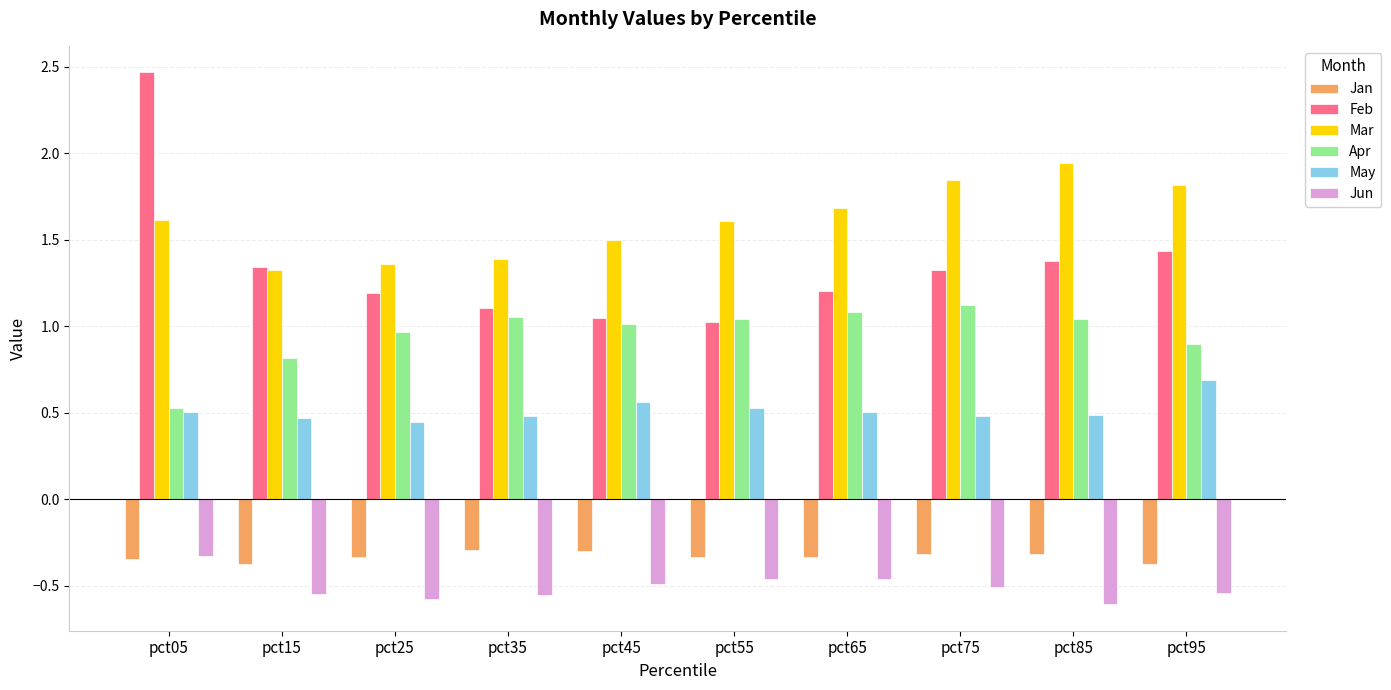

At pct85, list the series in order from largest to smallest.

Mar, Feb, Apr, May, Jan, Jun